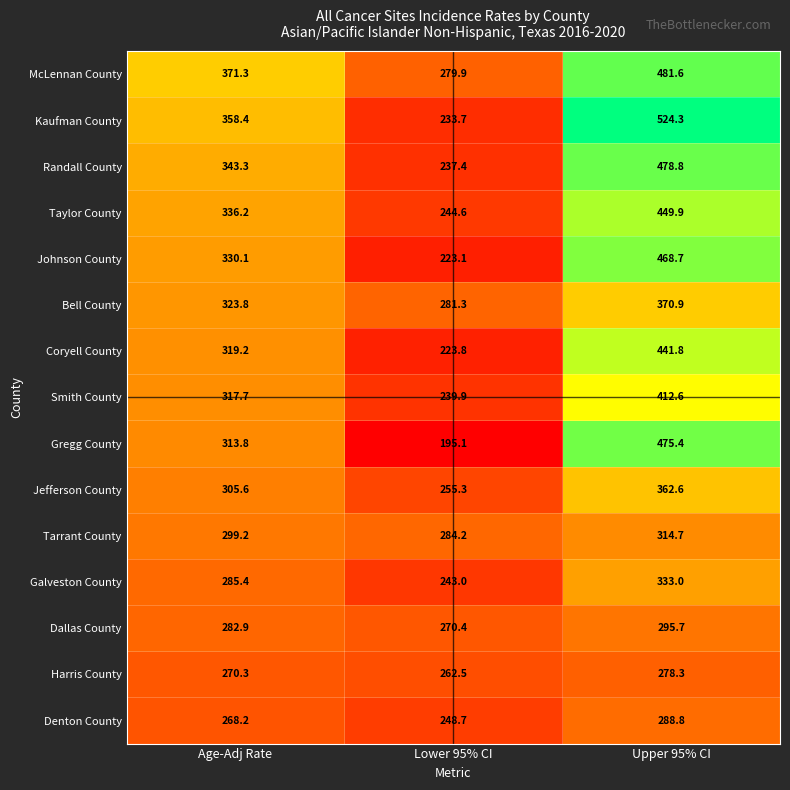

How many series are shown in this chart?

15